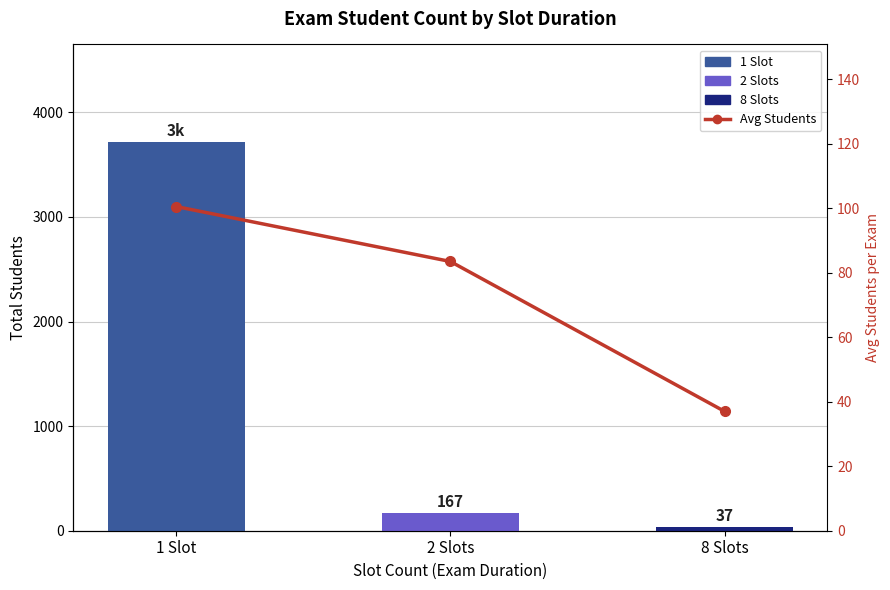

Between 8 Slots and 2 Slots, which is larger?

2 Slots